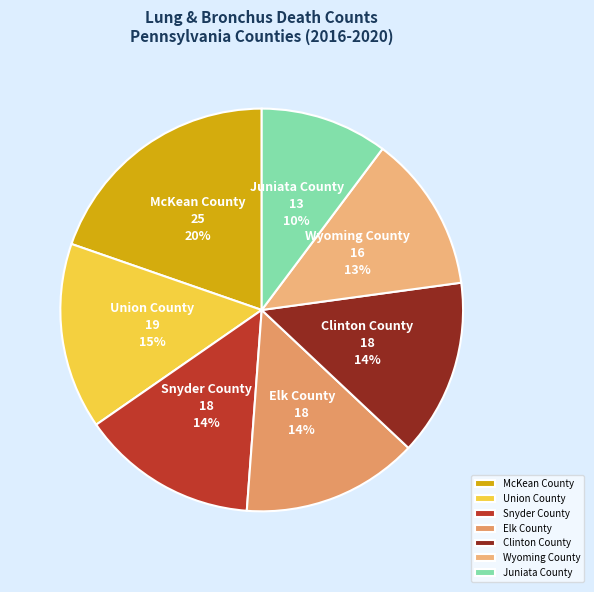

Is the sum of Elk County and Snyder County greater than half?

No